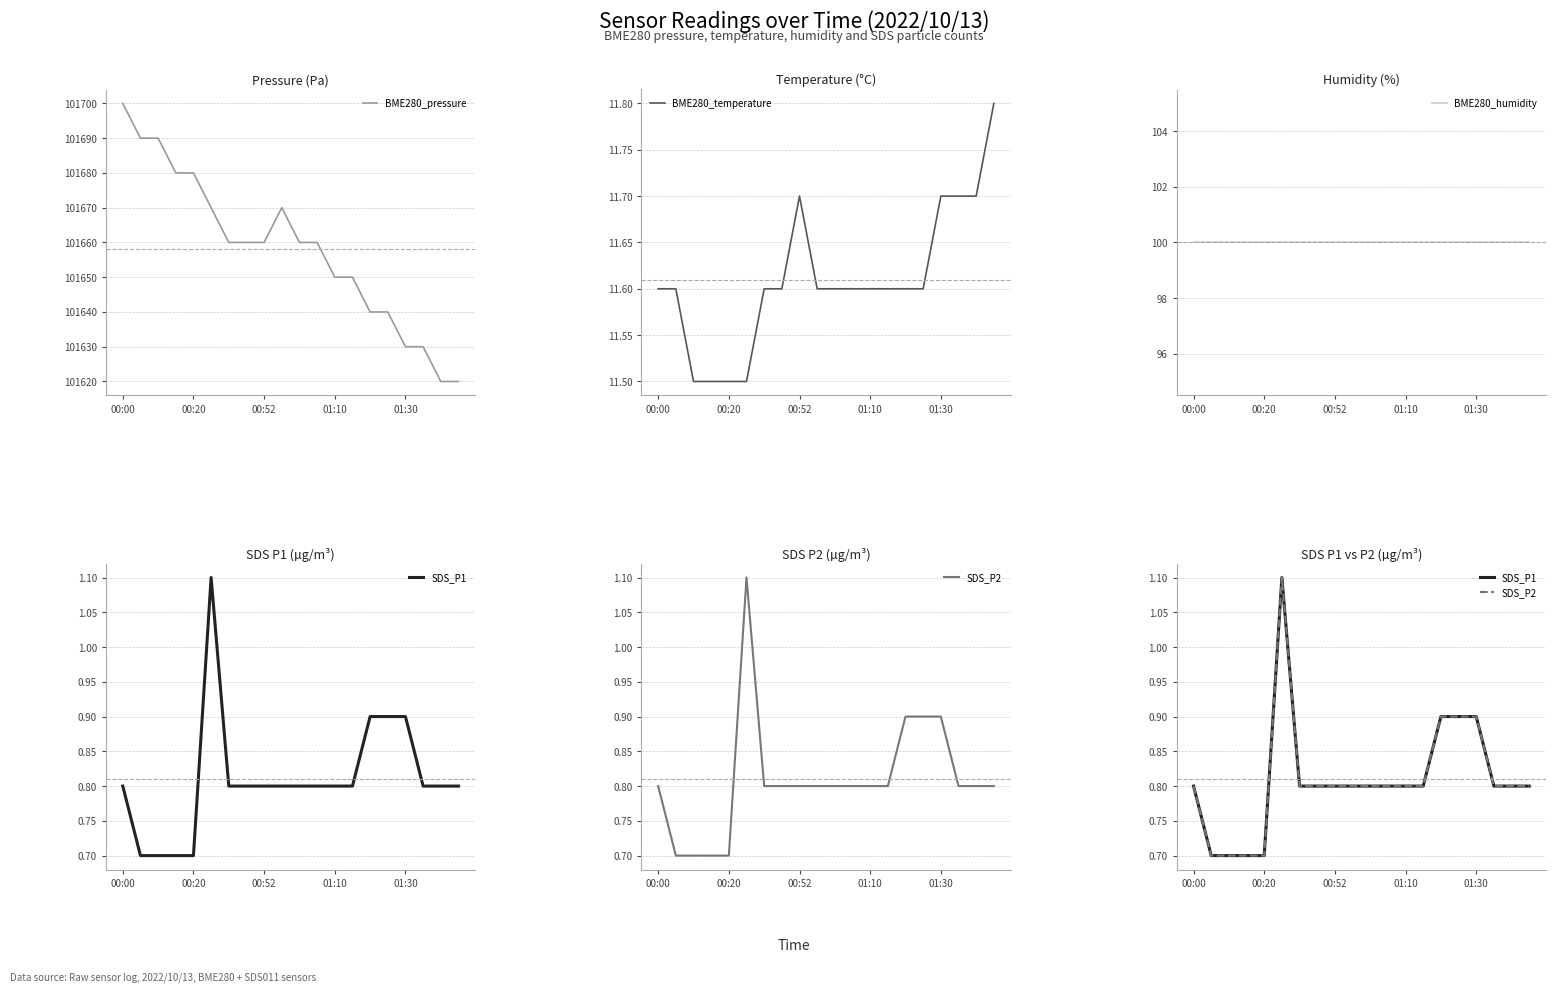

Reading left to right, transcribe all the data shown in this chart.

BME280_pressure: 101700.0	101690.0	101690.0	101680.0	101680.0	101670.0	101660.0	101660.0	101660.0	101670.0	101660.0	101660.0	101650.0	101650.0	101640.0	101640.0	101630.0	101630.0	101620.0	101620.0
BME280_temperature: 11.6	11.6	11.5	11.5	11.5	11.5	11.6	11.6	11.7	11.6	11.6	11.6	11.6	11.6	11.6	11.6	11.7	11.7	11.7	11.8
BME280_humidity: 100.0	100.0	100.0	100.0	100.0	100.0	100.0	100.0	100.0	100.0	100.0	100.0	100.0	100.0	100.0	100.0	100.0	100.0	100.0	100.0
SDS_P1: 0.8	0.7	0.7	0.7	0.7	1.1	0.8	0.8	0.8	0.8	0.8	0.8	0.8	0.8	0.9	0.9	0.9	0.8	0.8	0.8
SDS_P2: 0.8	0.7	0.7	0.7	0.7	1.1	0.8	0.8	0.8	0.8	0.8	0.8	0.8	0.8	0.9	0.9	0.9	0.8	0.8	0.8